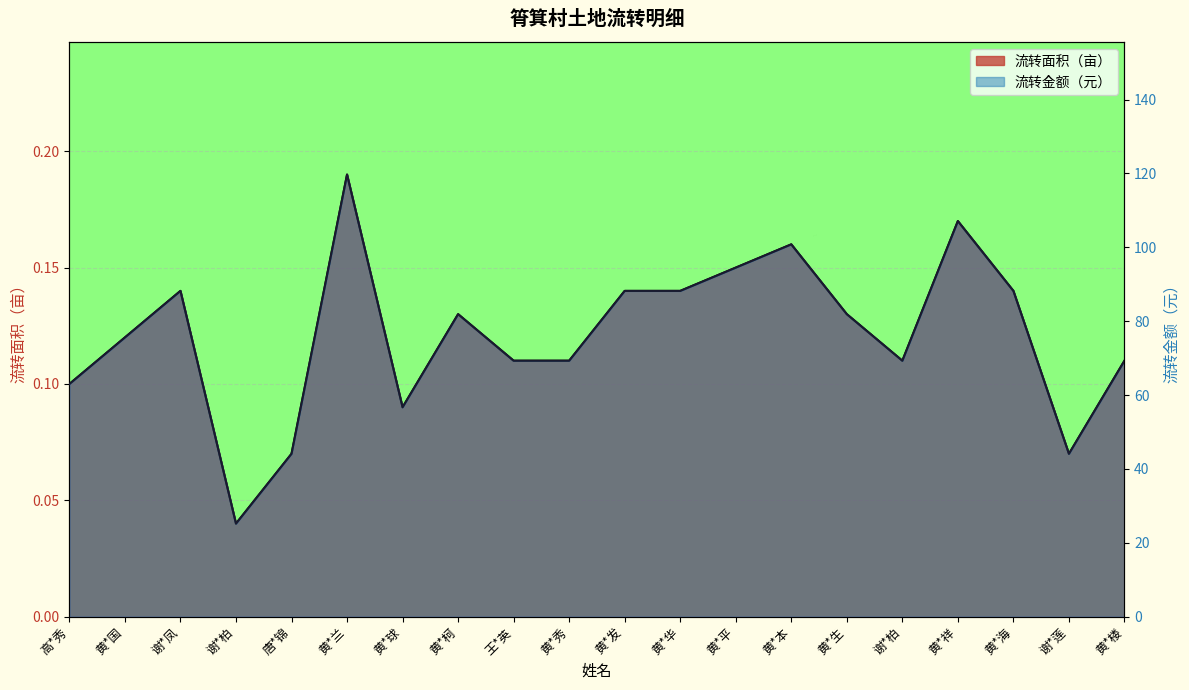

The 流转面积（亩） series shows 0.1 at 黄*秀. True or false?

True